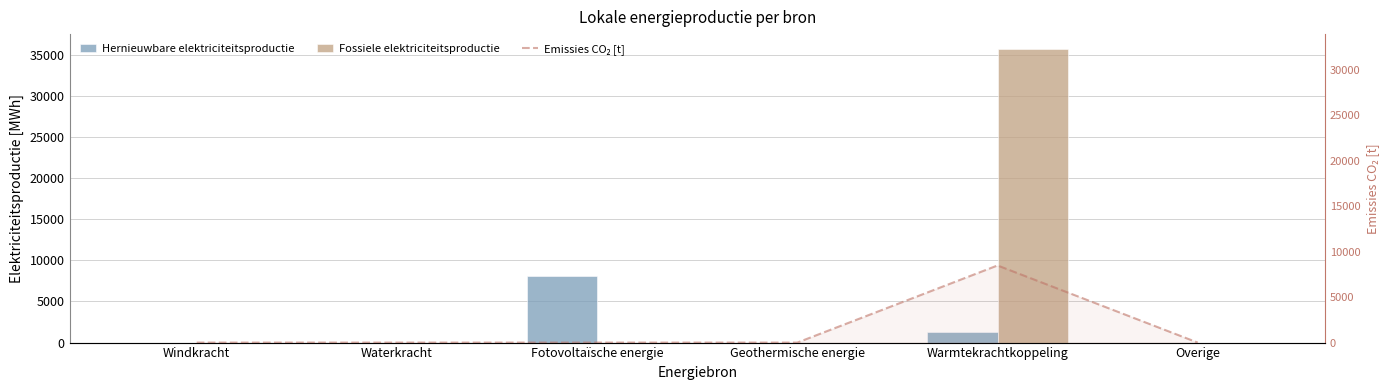

Where is Emissies CO₂ [t] nearest to the value 4244?

Windkracht